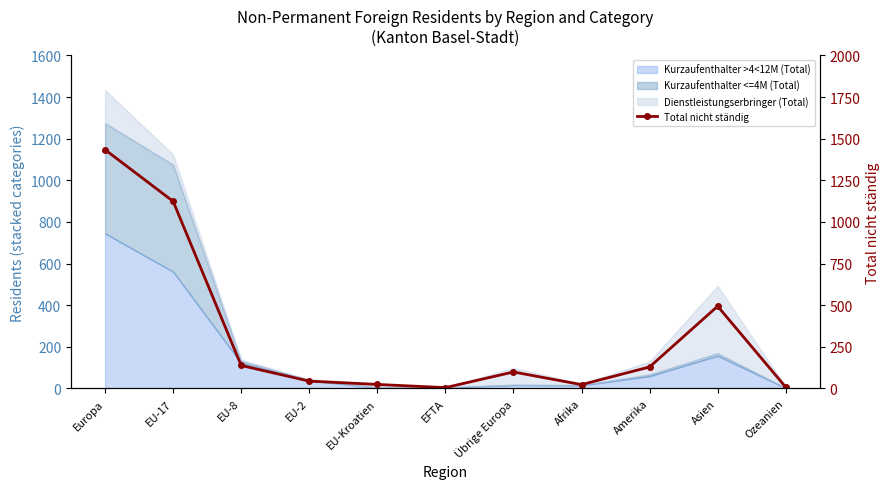

Reading left to right, list all the values displayed in this chart.

1434	1124	138	44	24	5	99	23	129	494	8